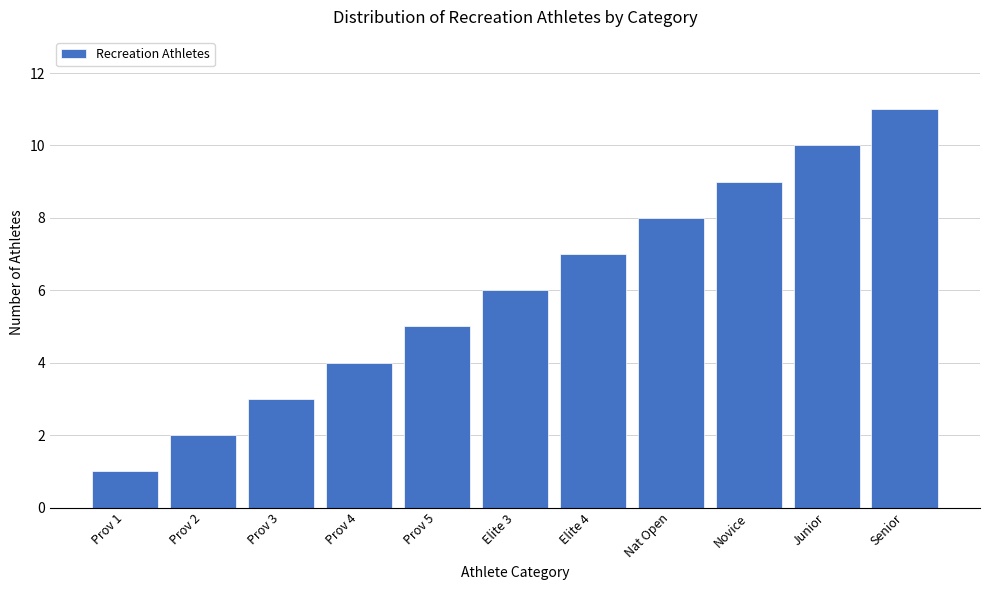

What is the difference between the second highest and minimum values?

9